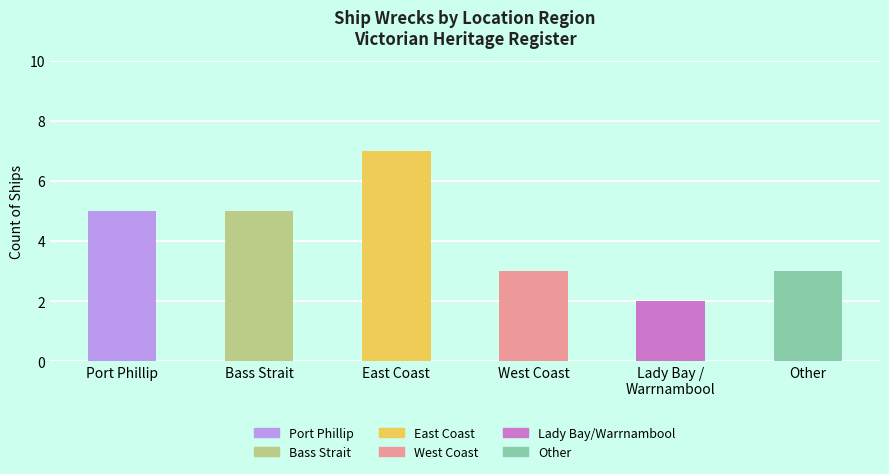

Count the values in the range 3 to 5.

4